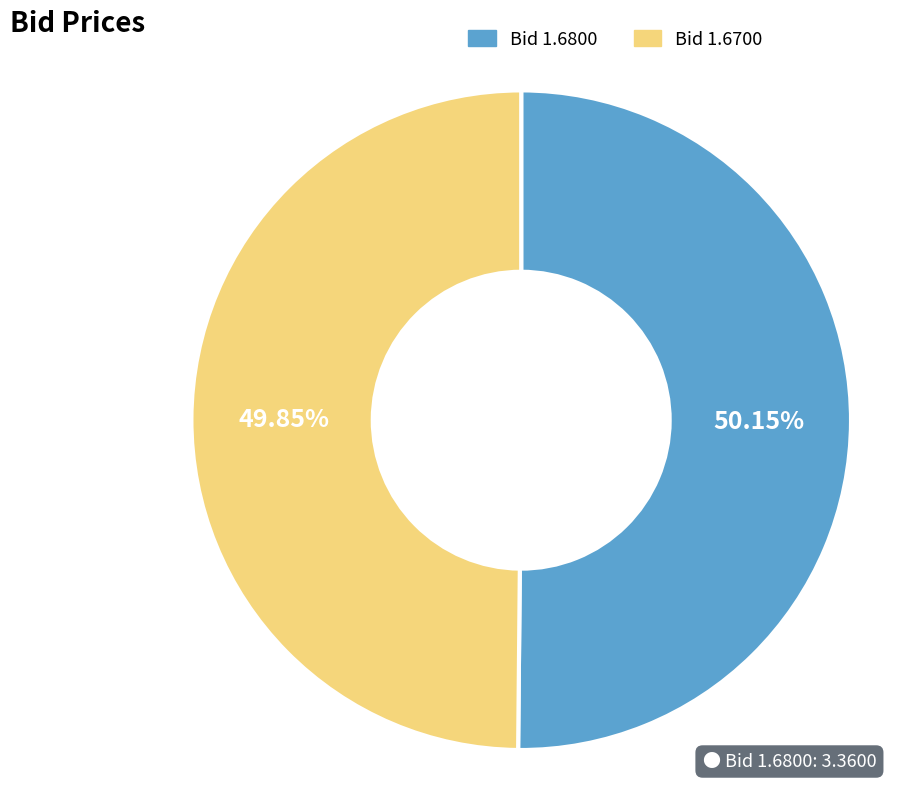

Does any single category account for the majority?

Yes